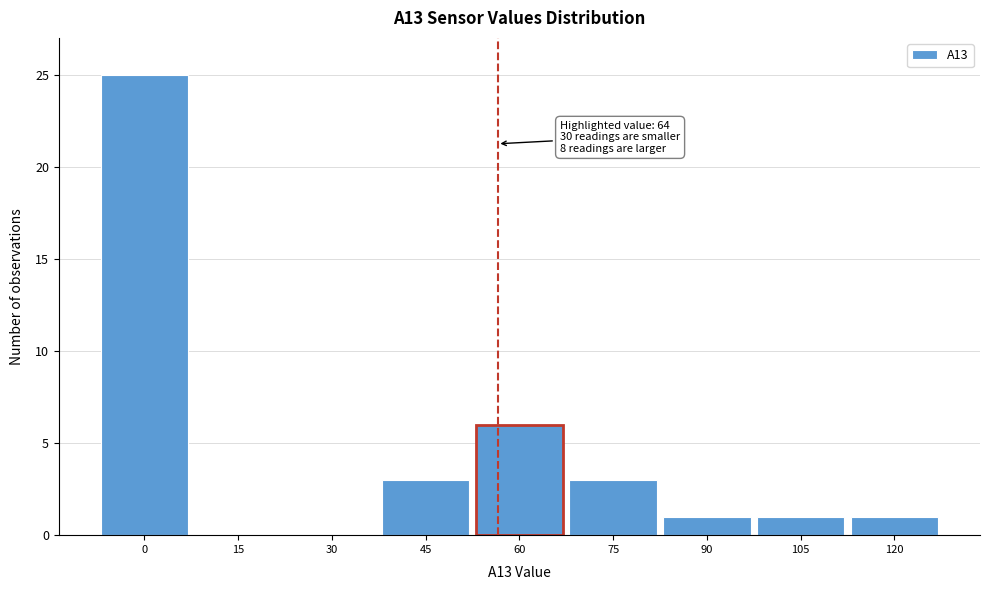

Reading left to right, transcribe all the data shown in this chart.

0=25	15=0	30=0	45=3	60=6	75=3	90=1	105=1	120=1